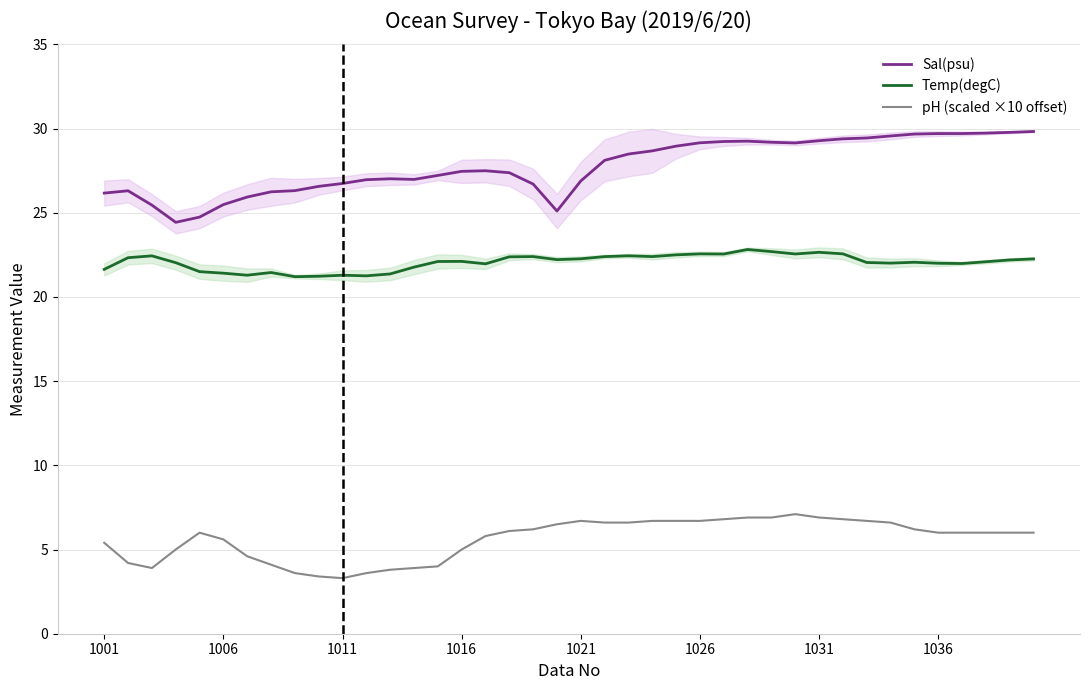

True or false: pH (scaled ×10 offset) and Sal(psu) intersect in this chart.

False